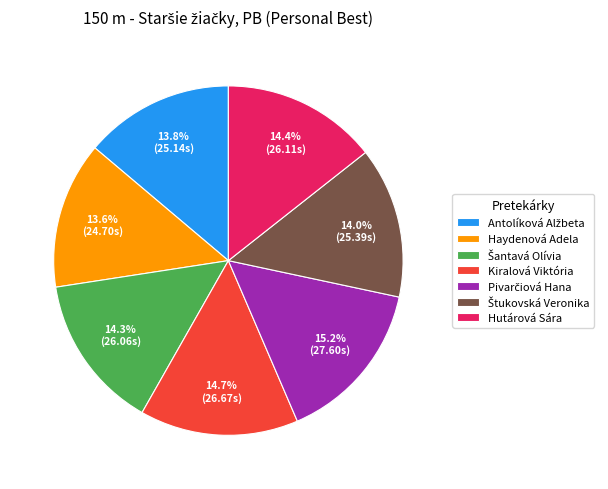

How many slices are in this pie chart?

7